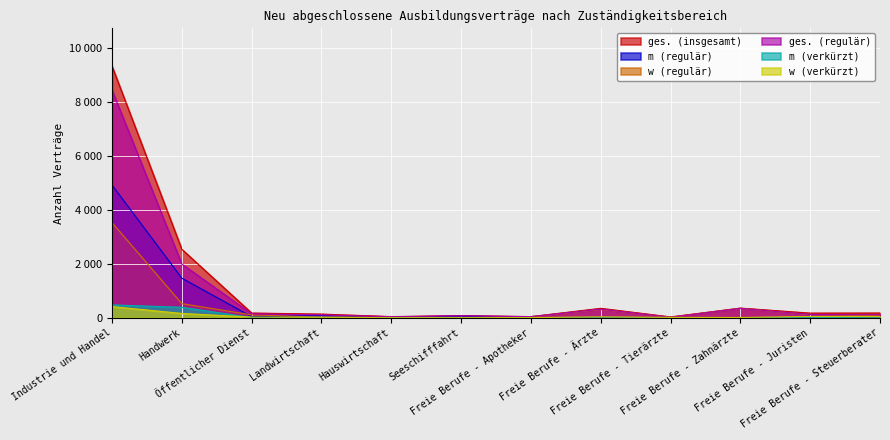

Reading left to right, extract all data points from this chart.

m (regulär): 4911	1464	39	84	6	66	3	12	0	3	9	33
w (regulär): 3522	522	105	21	30	9	36	306	15	345	114	75
ges. (regulär): 8433	1989	144	105	36	75	39	318	15	348	123	108
m (verkürzt): 474	387	6	15	0	0	0	0	0	3	3	24
w (verkürzt): 411	159	24	15	3	0	6	30	12	9	42	42
ges. (insgesamt): 9318	2535	174	135	42	75	42	348	30	357	171	174